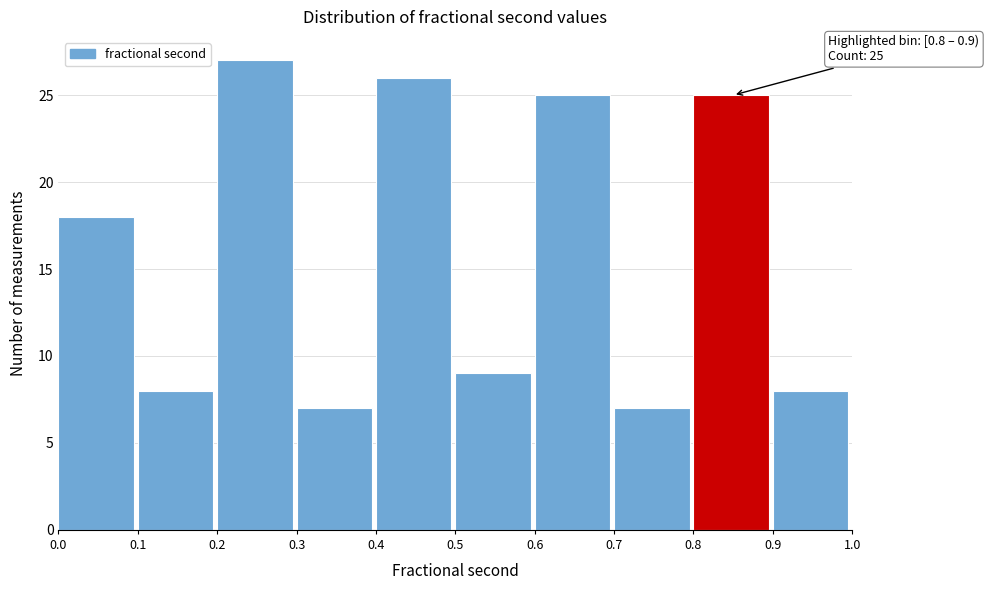

Which range on the x-axis has the tallest bar?

0.2 to 0.3